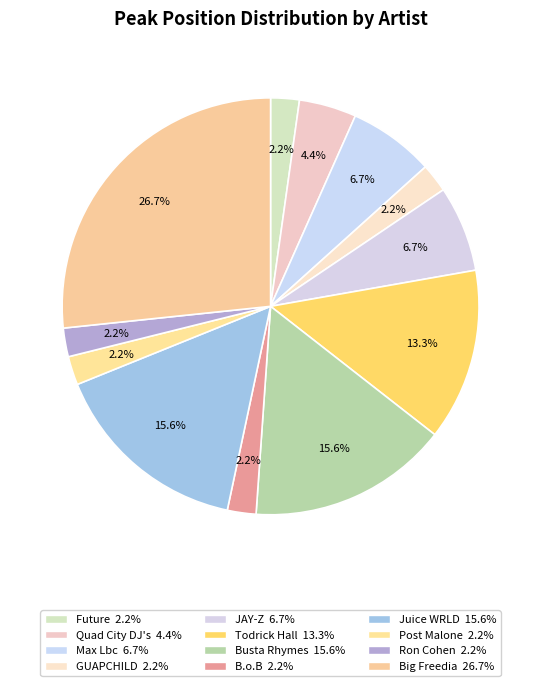

Rank the categories by value from lowest to highest.

Future, GUAPCHILD, B.o.B, Post Malone, Ron Cohen, Quad City DJ's, Max Lbc, JAY-Z, Todrick Hall, Busta Rhymes, Juice WRLD, Big Freedia